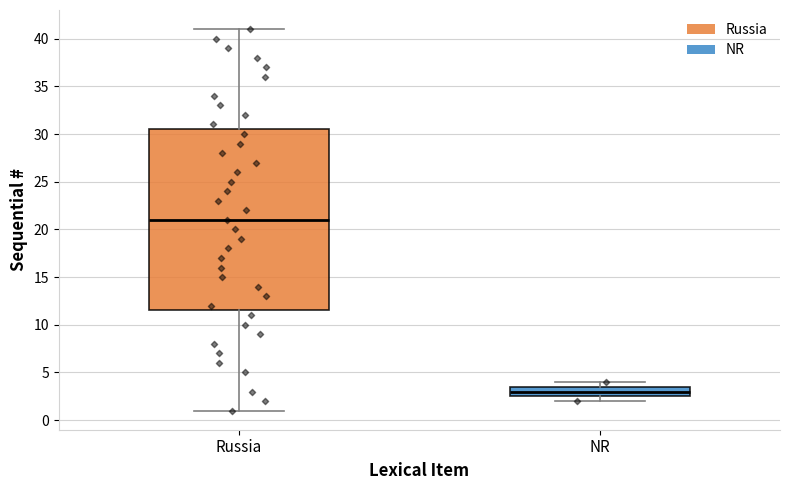

Which box is the tallest, from its lower edge to its upper edge?

Russia